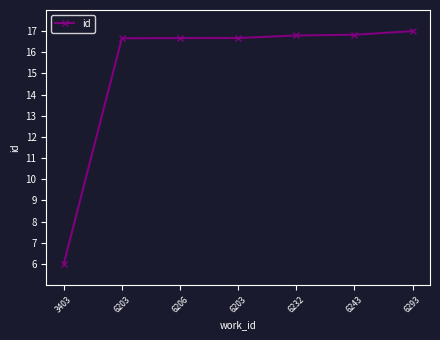

List the labels in order of value, smallest first.

3403, 6203, 6206, 6203, 6232, 6243, 6293